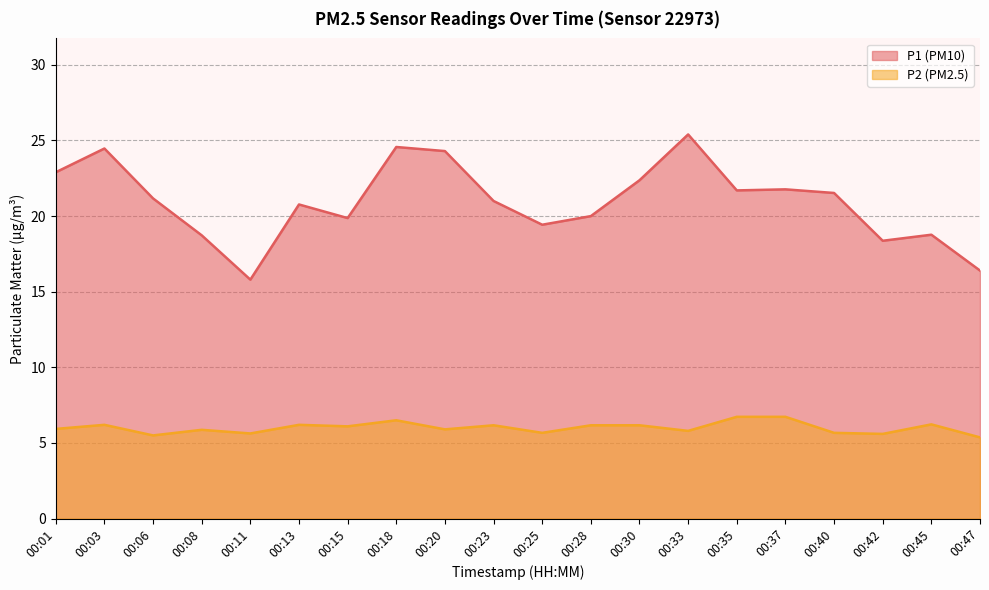

Which series has the largest range (max minus min)?

P1